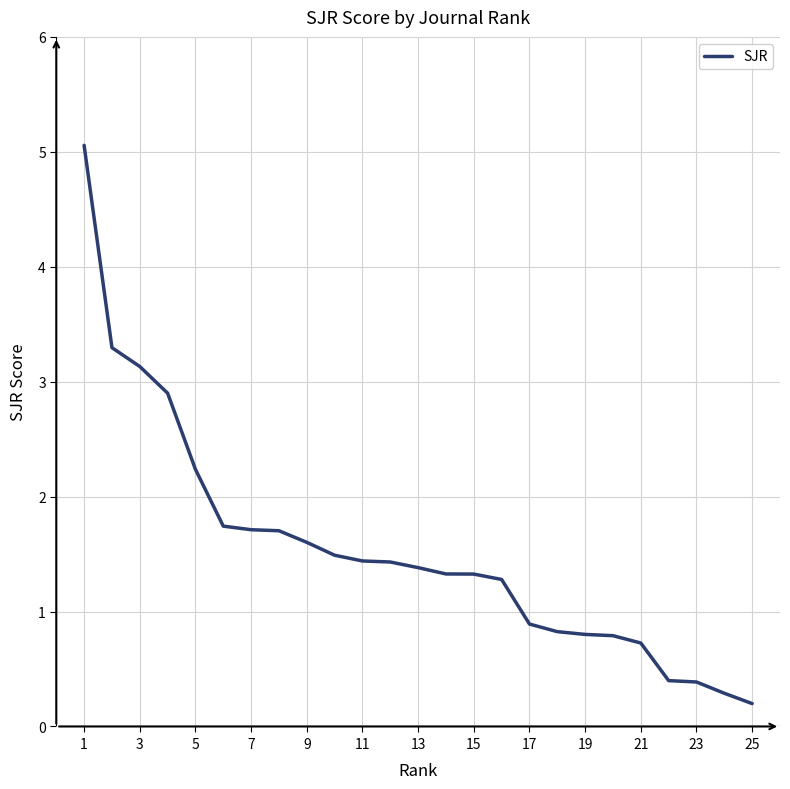

What is the greatest value displayed?

5.1